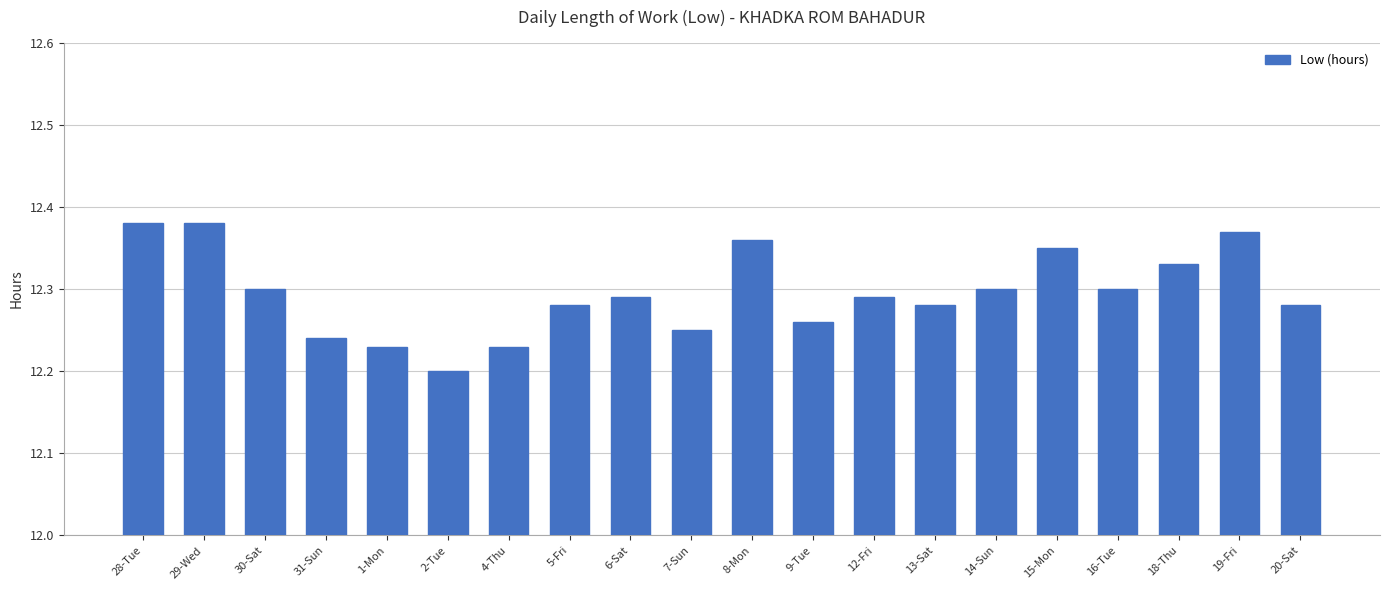

At which label is the value closest to 12?

2-Tue